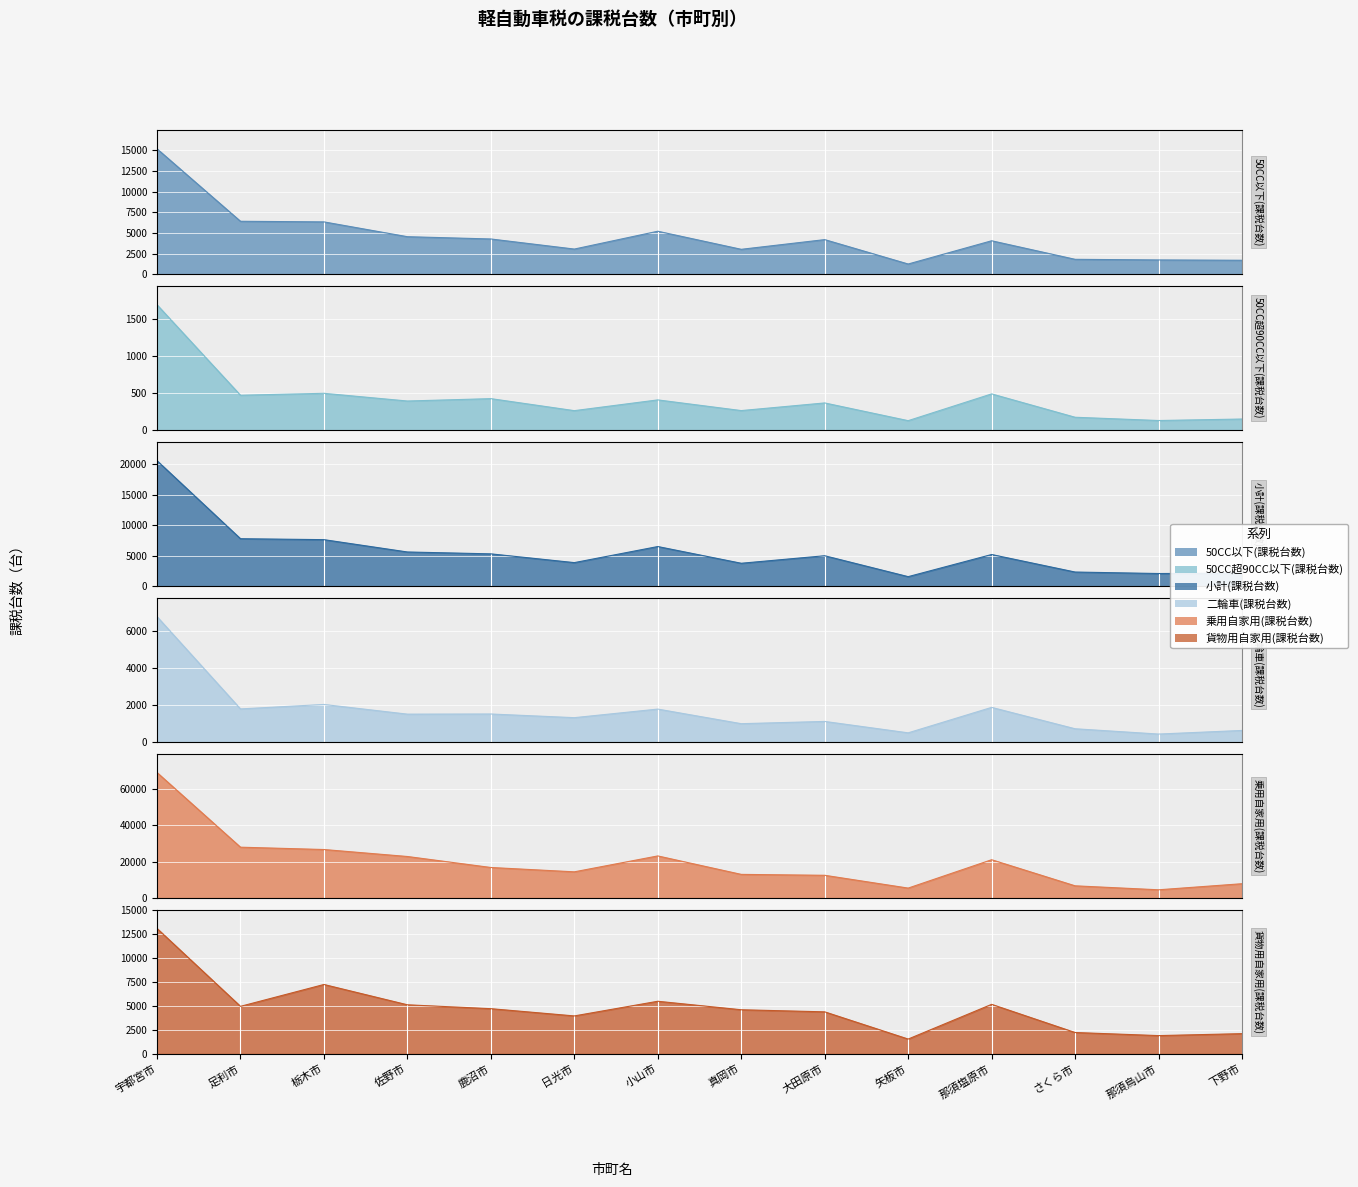

Which series changed the most between 真岡市 and 那須塩原市?

乗用自家用(課税台数)